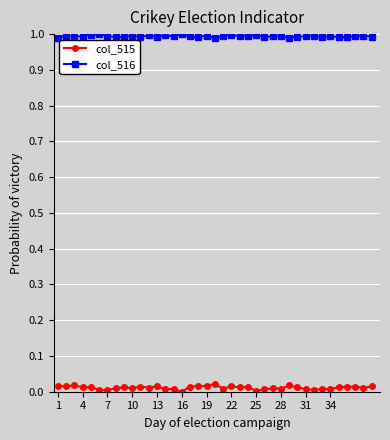

True or false: col_515 and col_516 cross at least once.

False